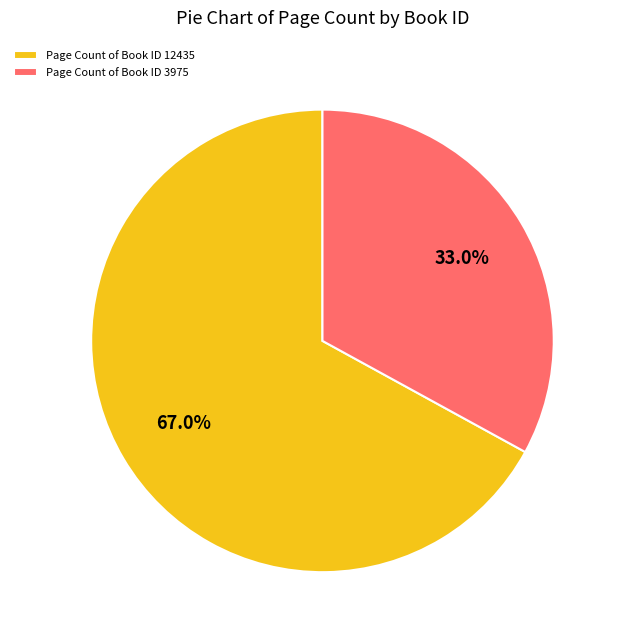

Between Page Count of Book ID 12435 and Page Count of Book ID 3975, which is larger?

Page Count of Book ID 12435